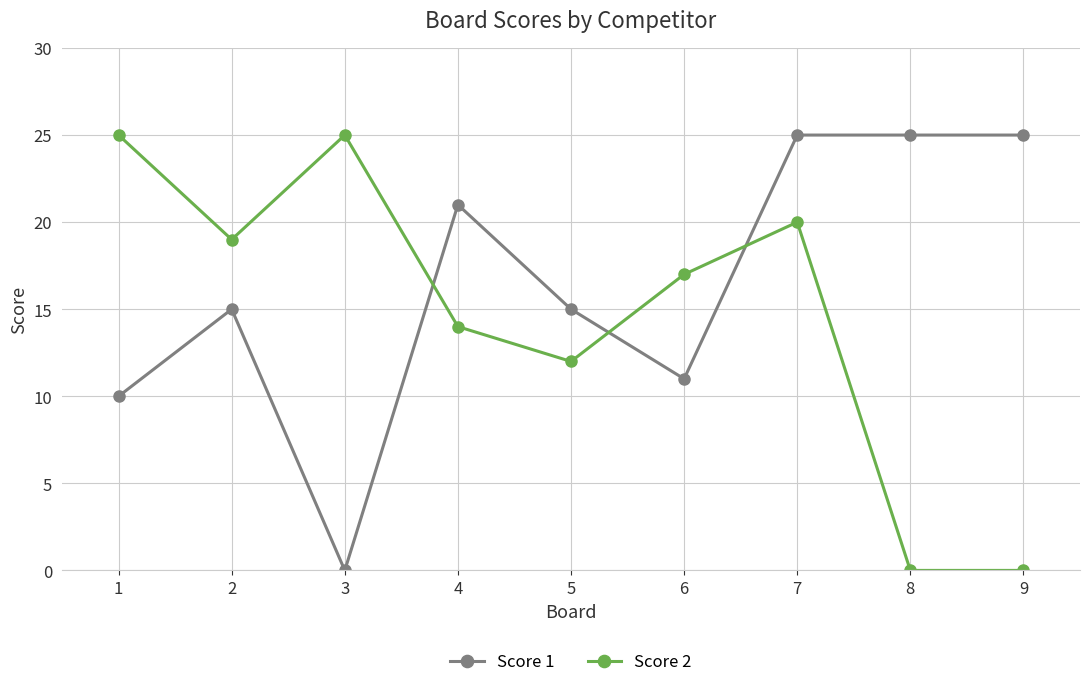

List the series in order of their overall mean, lowest first.

Score 2, Score 1